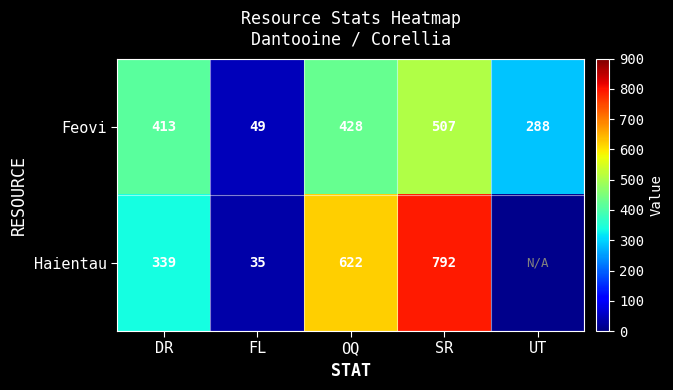

At which label does Feovi reach its minimum?

FL